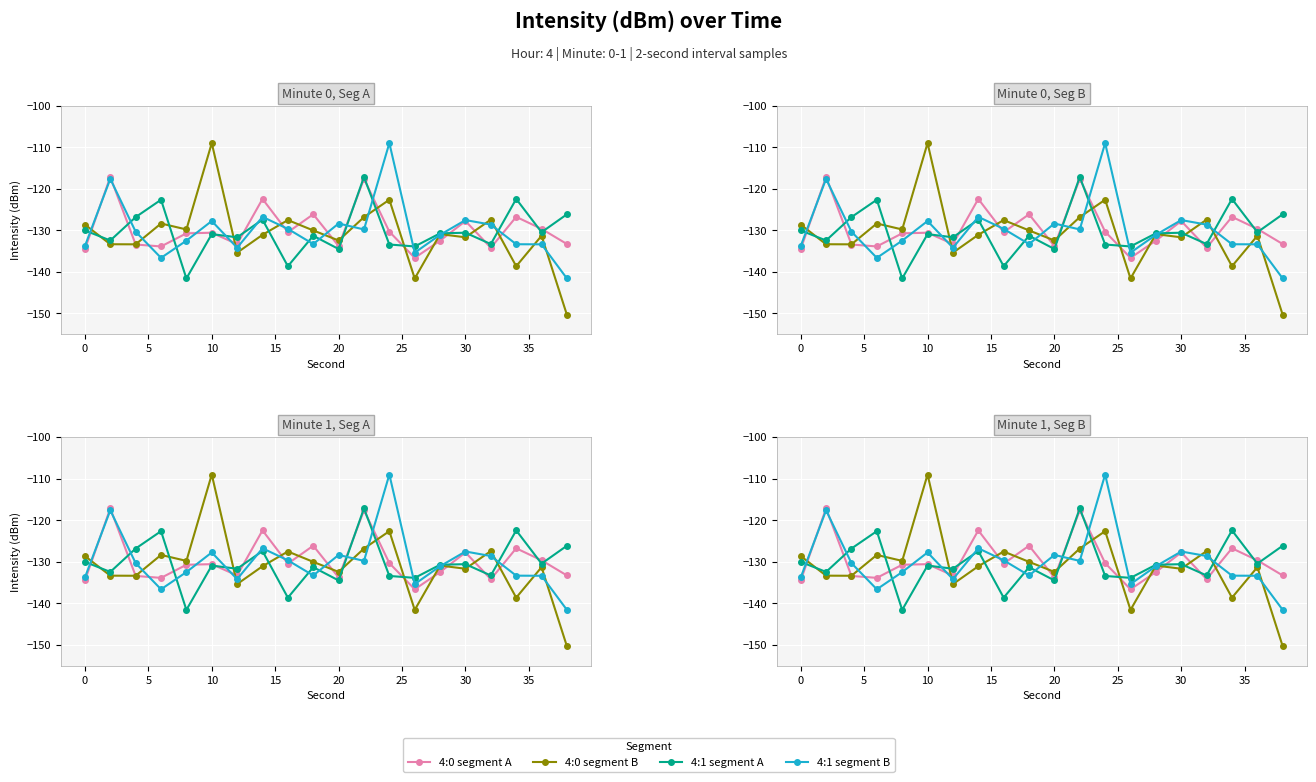

At which category does 4:0 segment B reach its first local peak?

10